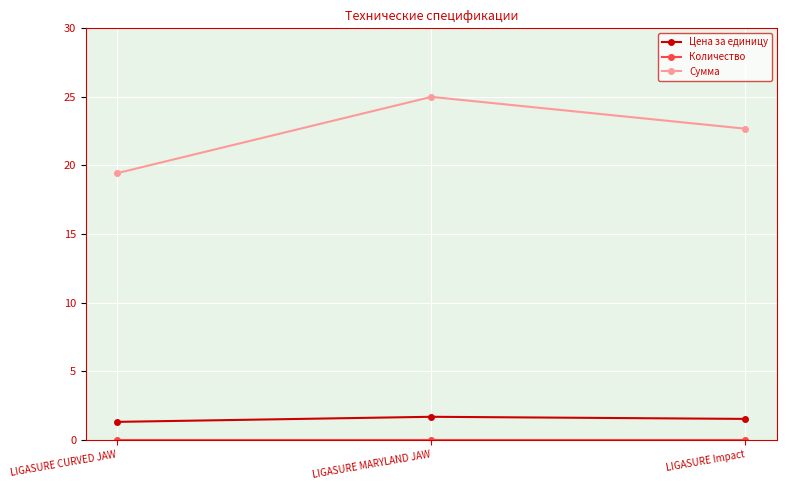

At which category does the chart reach its peak across all series?

LIGASURE MARYLAND JAW